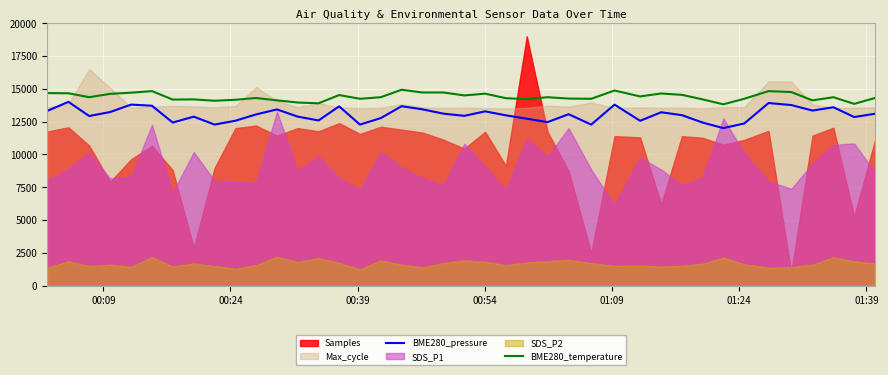

Does the chart display data point markers on the line(s)?

No